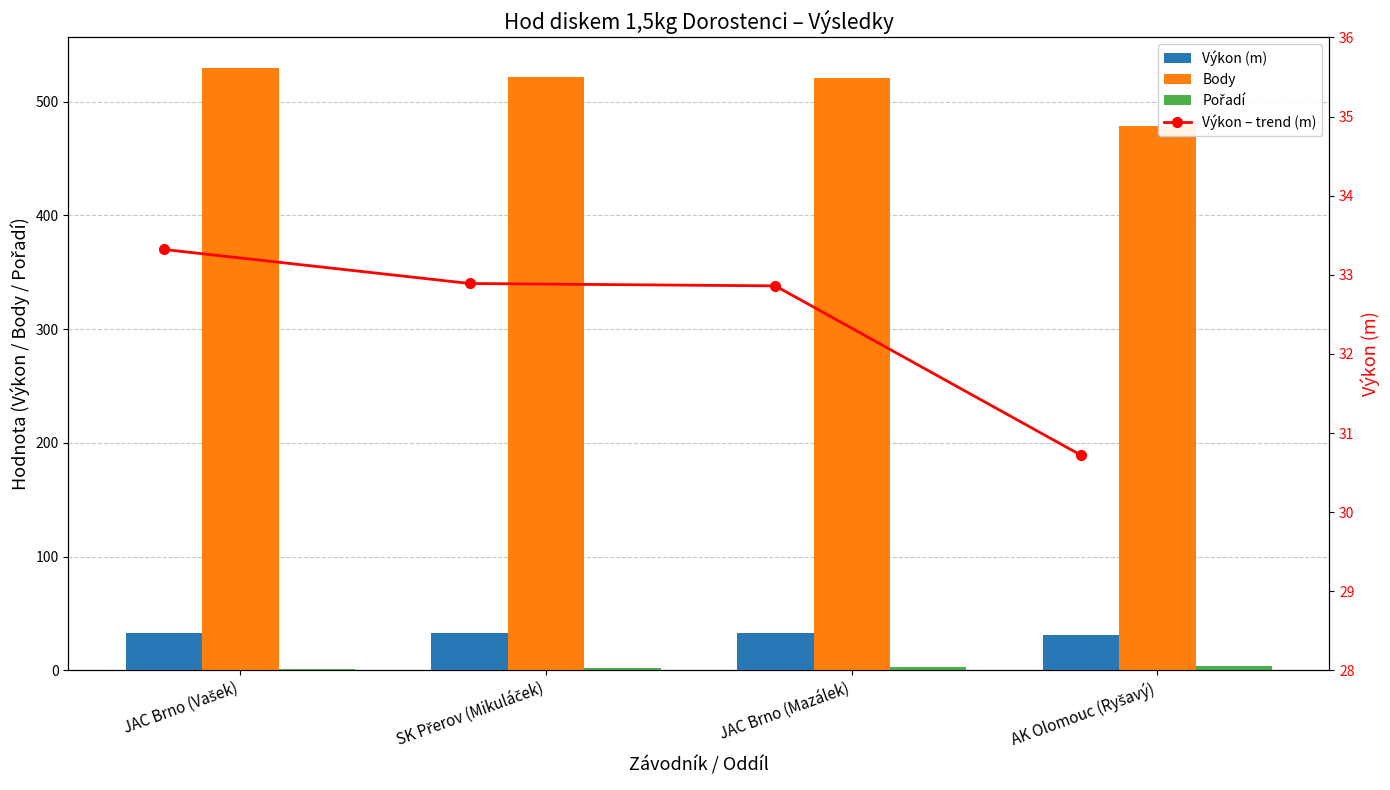

What is the label of the 2nd bar from the right?

JAC Brno (Mazálek)